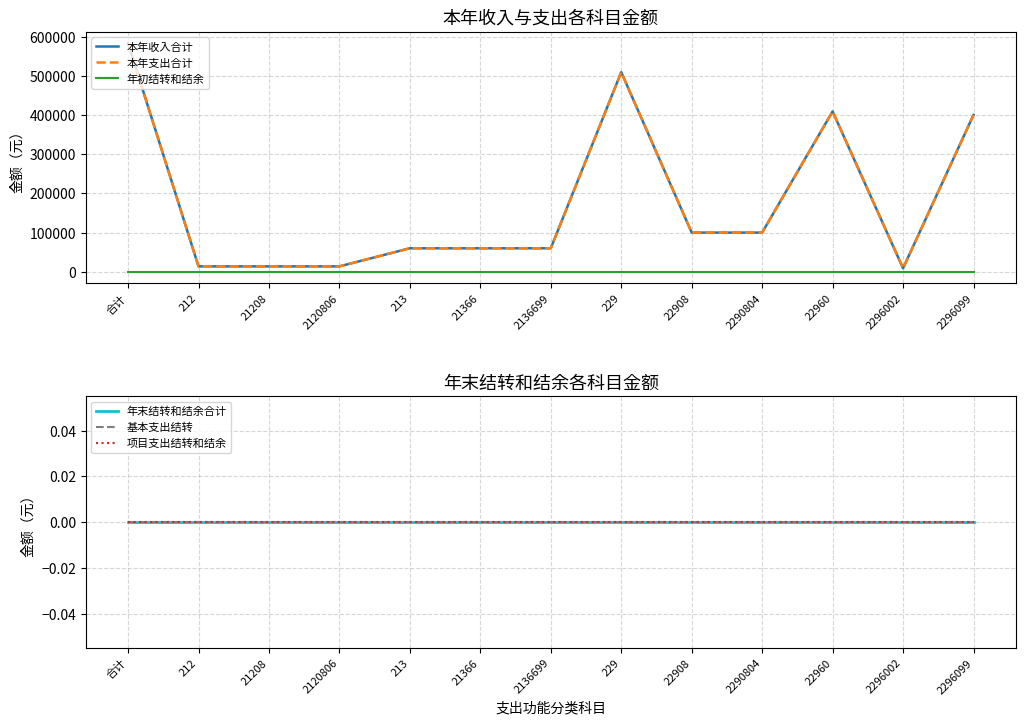

Which series has the largest total across all categories?

本年收入合计